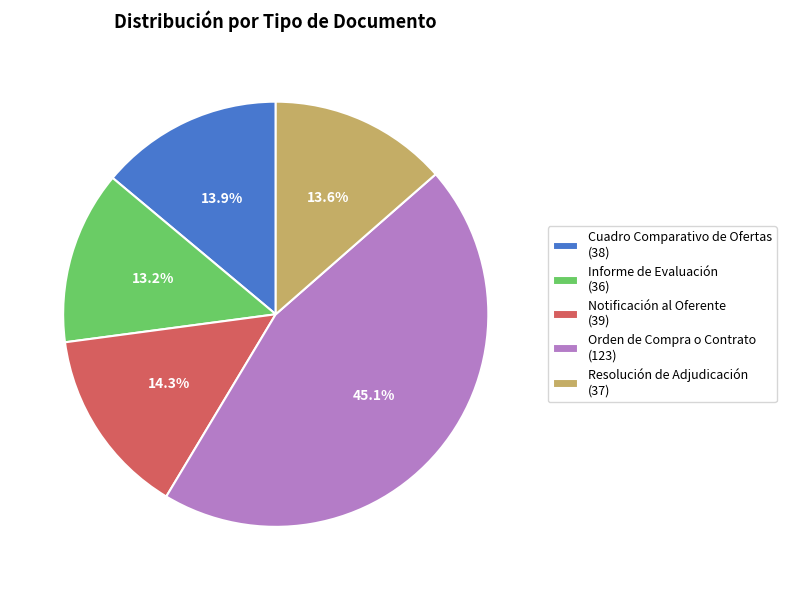

What is the ratio of the value at Orden de Compra o Contrato (123) to the value at Cuadro Comparativo de Ofertas (38)?

3.2